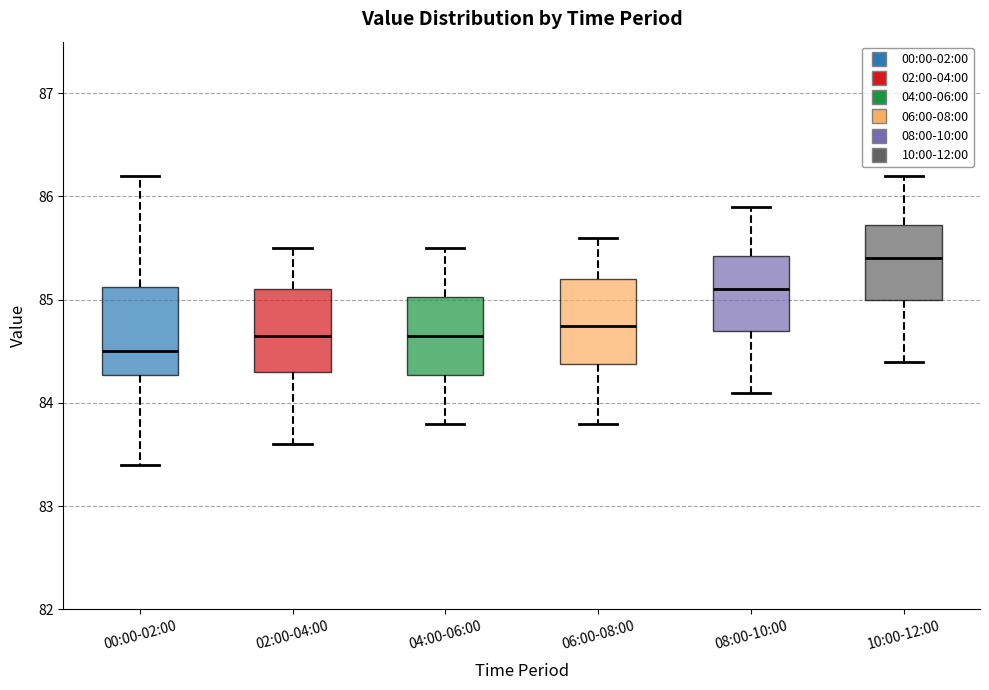

Which box has the highest median line?

10:00-12:00